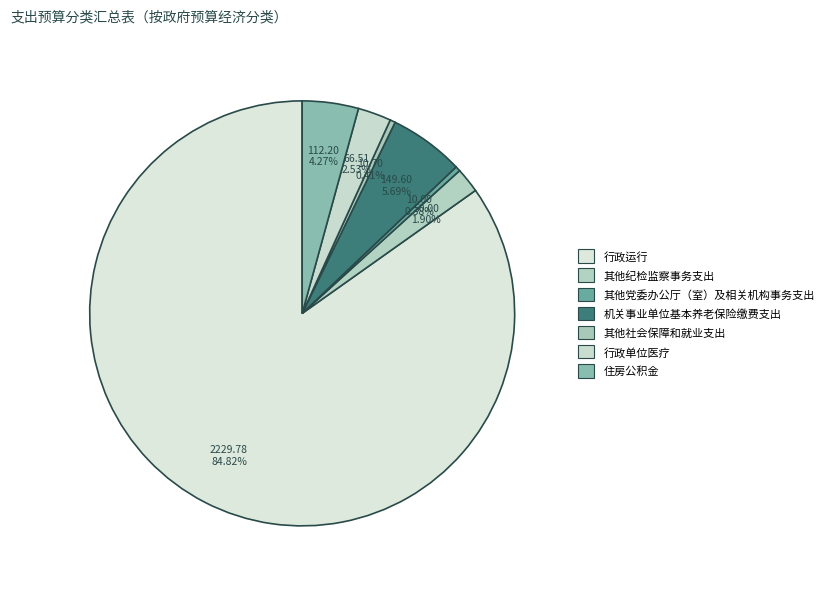

Which category has the smallest portion of the pie?

其他党委办公厅（室）及相关机构事务支出